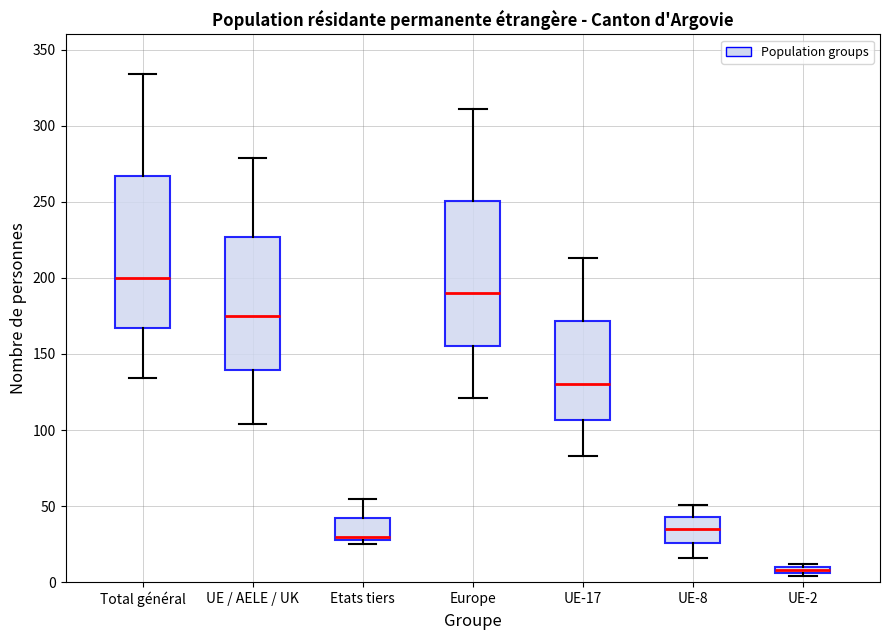

Which box's median line is the highest?

Total général